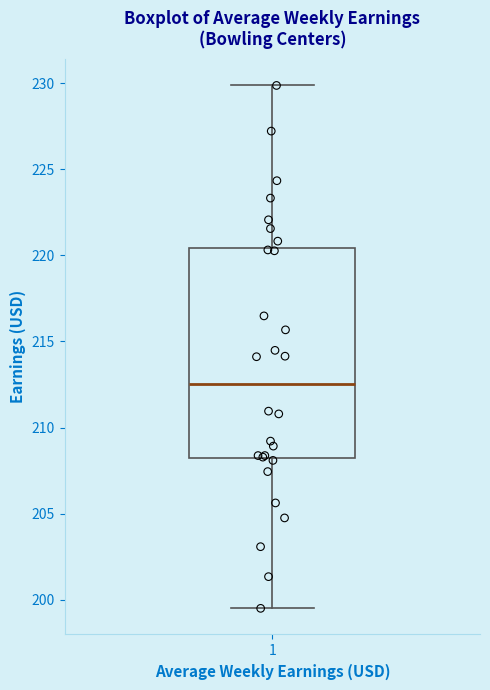

Read this box plot against the y-axis: the position of the median line, the range covered by the box, and the ends of both whiskers. The values are not printed on the chart, so give them approximately, as read against the axis.

median 212.5, box 208.0 to 220.5, whiskers 199.5 to 230.0